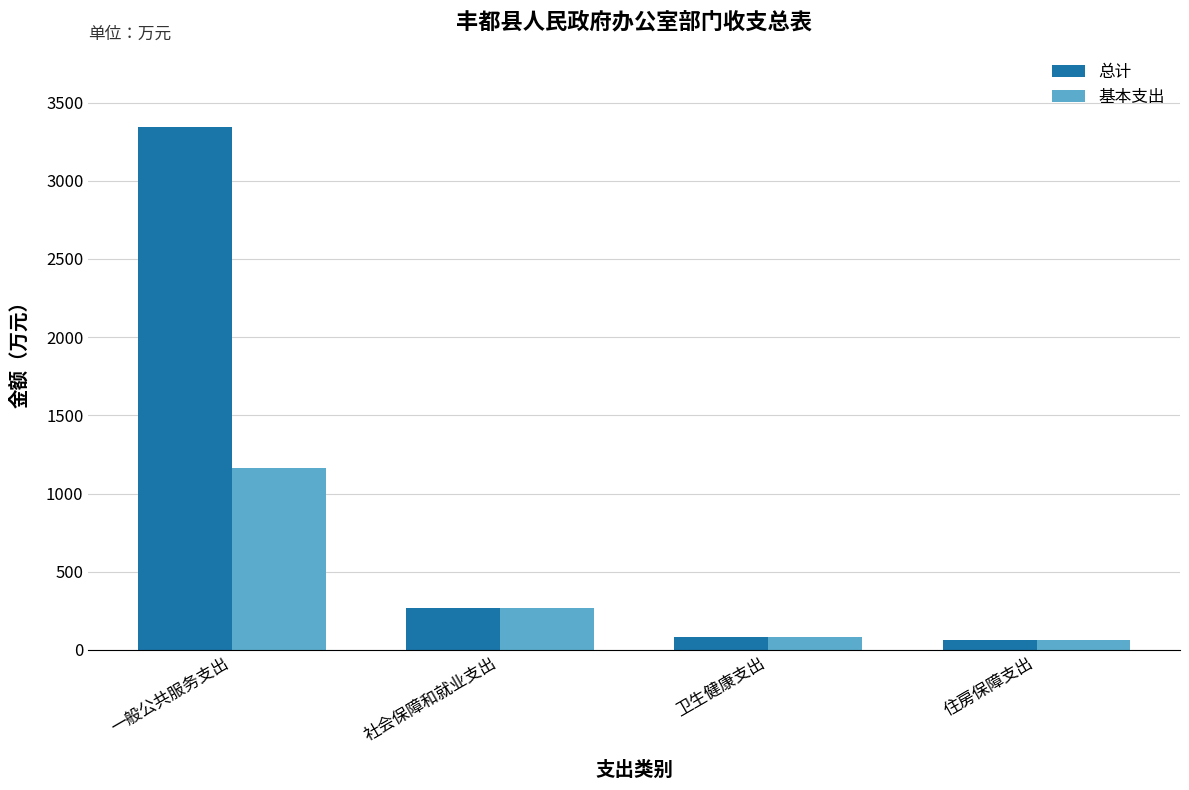

What is the sum of the 总计 values at 社会保障和就业支出 and 卫生健康支出?

348.6